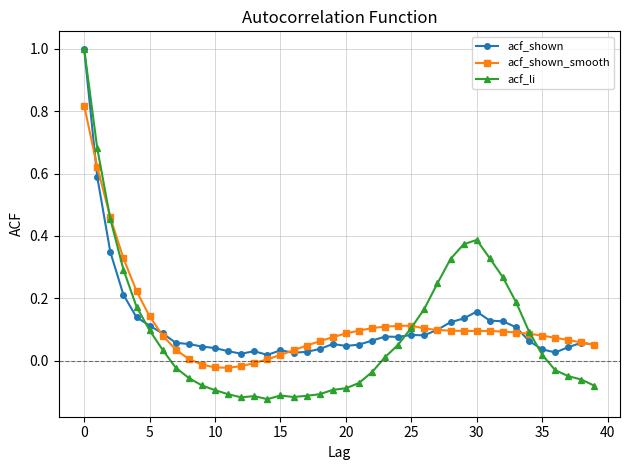

True or false: acf_shown has more than 1 points higher than both neighbors.

True